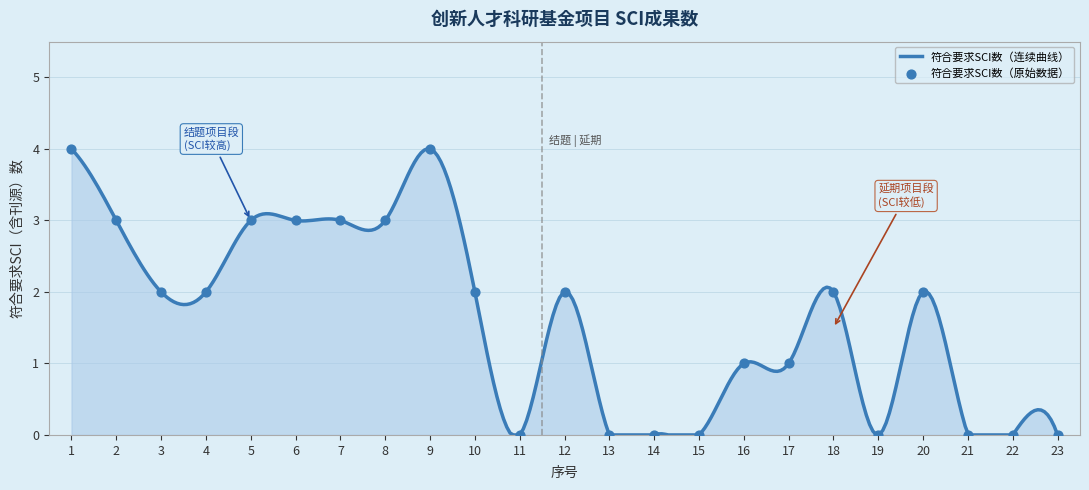

What is the change in value from 12 to 23?

-2